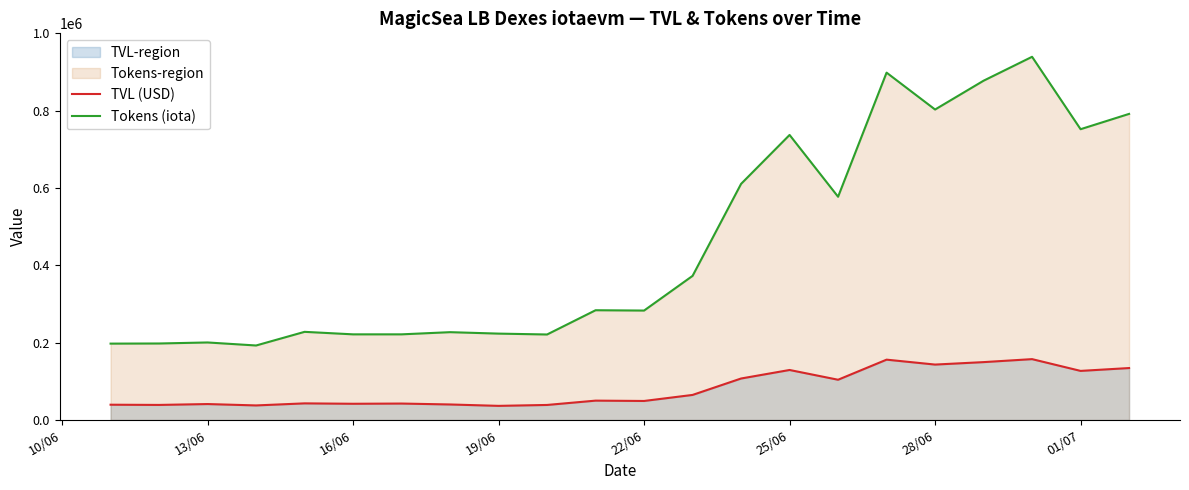

What is the total value across all series at 16/06?

263612.1